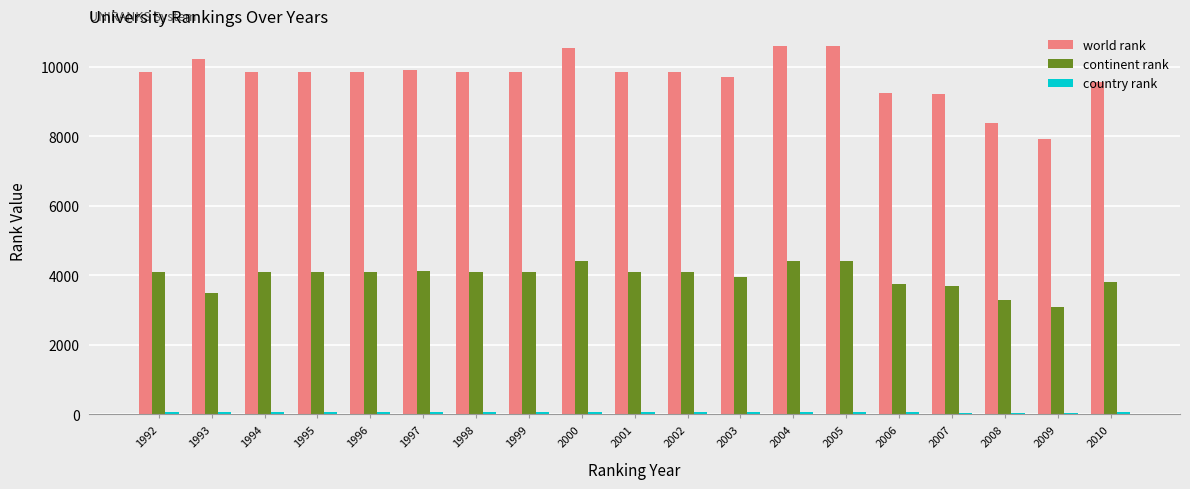

What is the spread (max minus min) of values at 1995?

9795